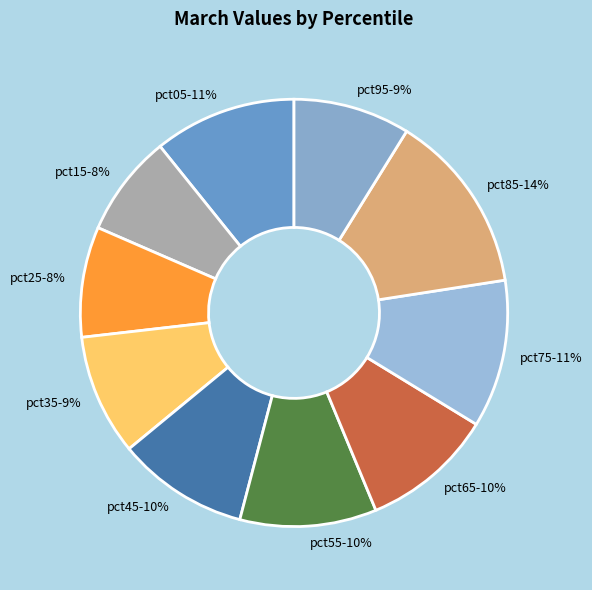

What percentage is the pct25 slice, to the nearest percent?

8%